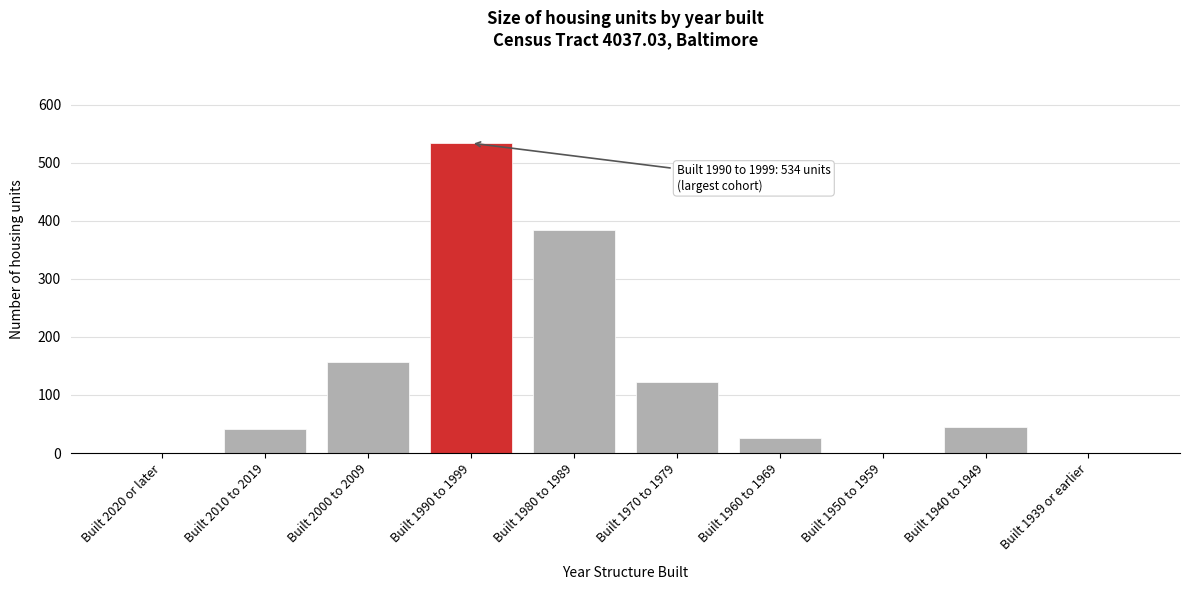

What is the change in value from Built 2000 to 2009 to Built 1980 to 1989?

+228